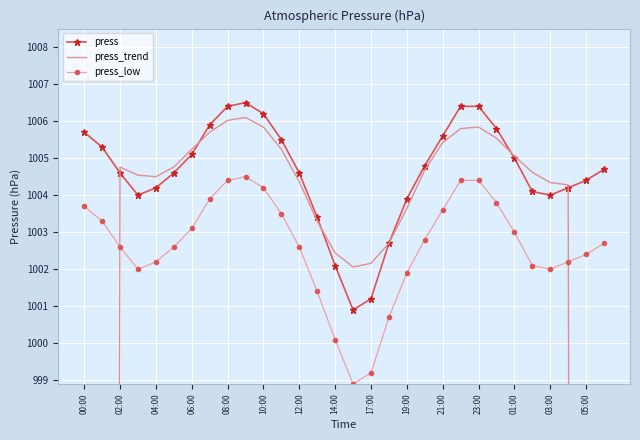

What is the difference between the maximum and minimum values in the press series?

5.6